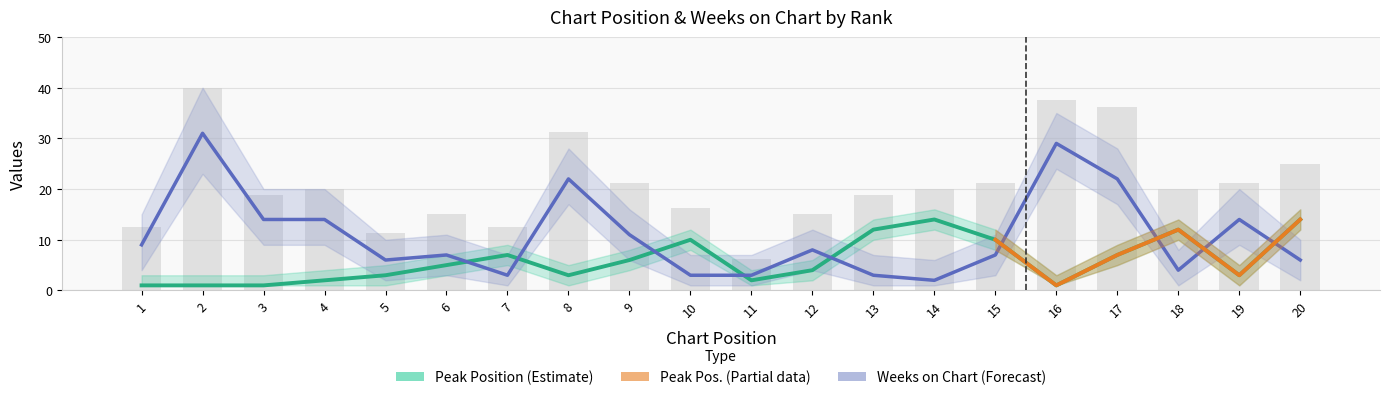

Where is Peak Position nearest to the value 7?

7